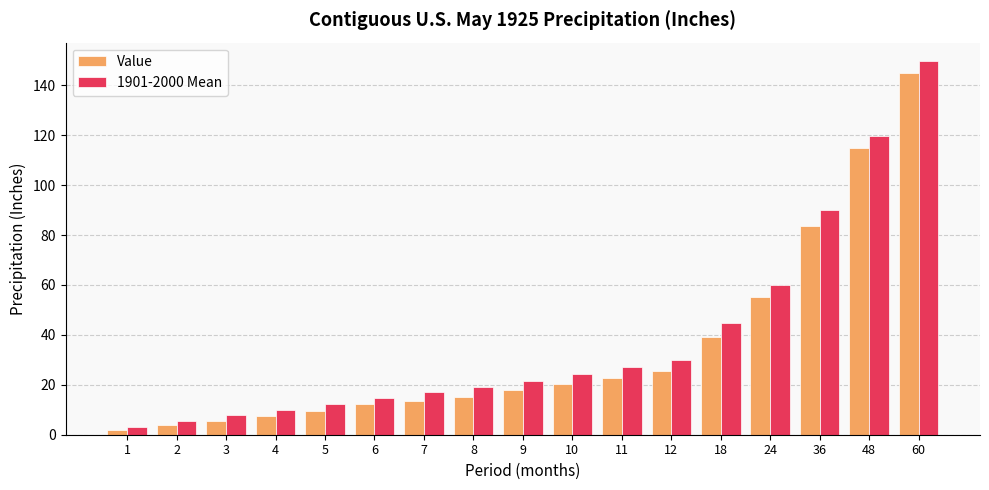

Are the bars horizontal?

No